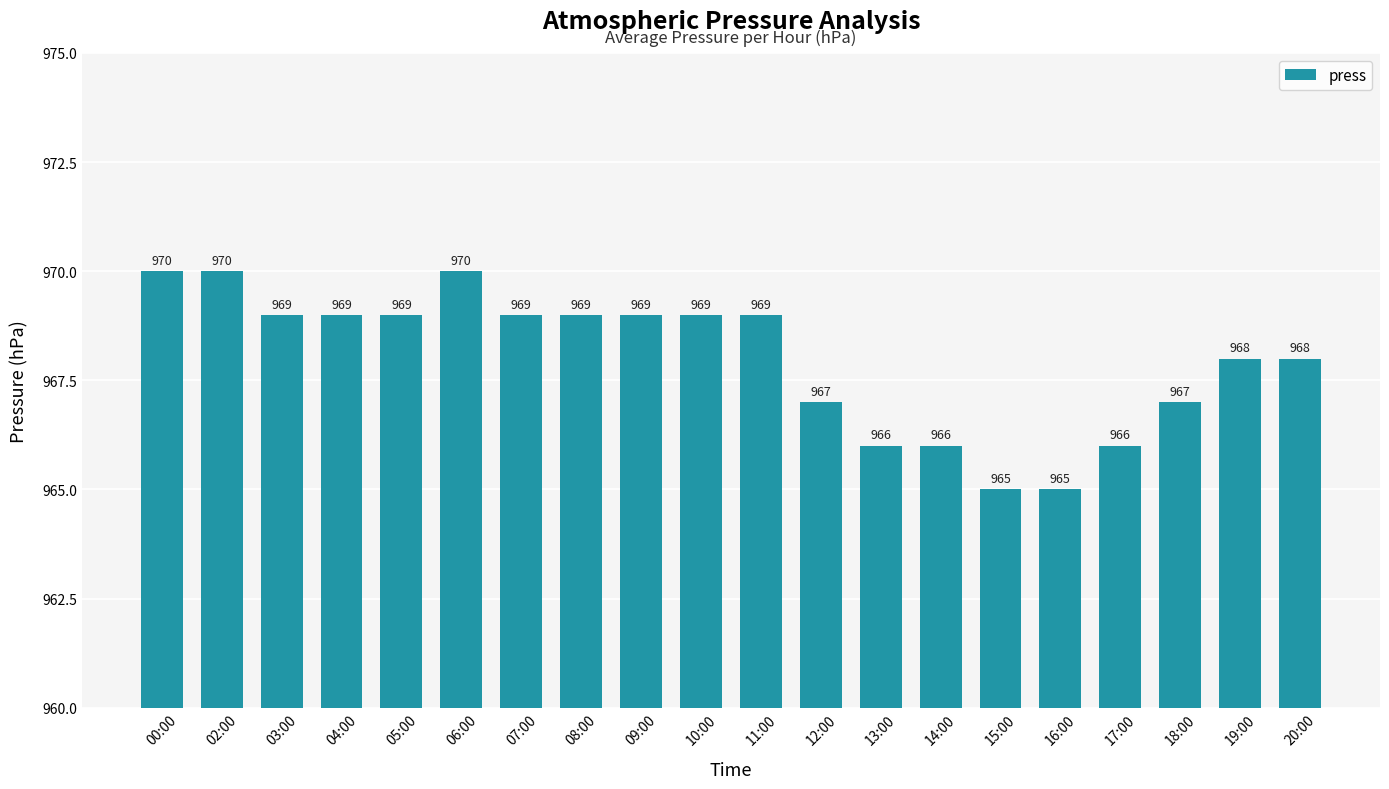

How many values are between 967 and 969?

12